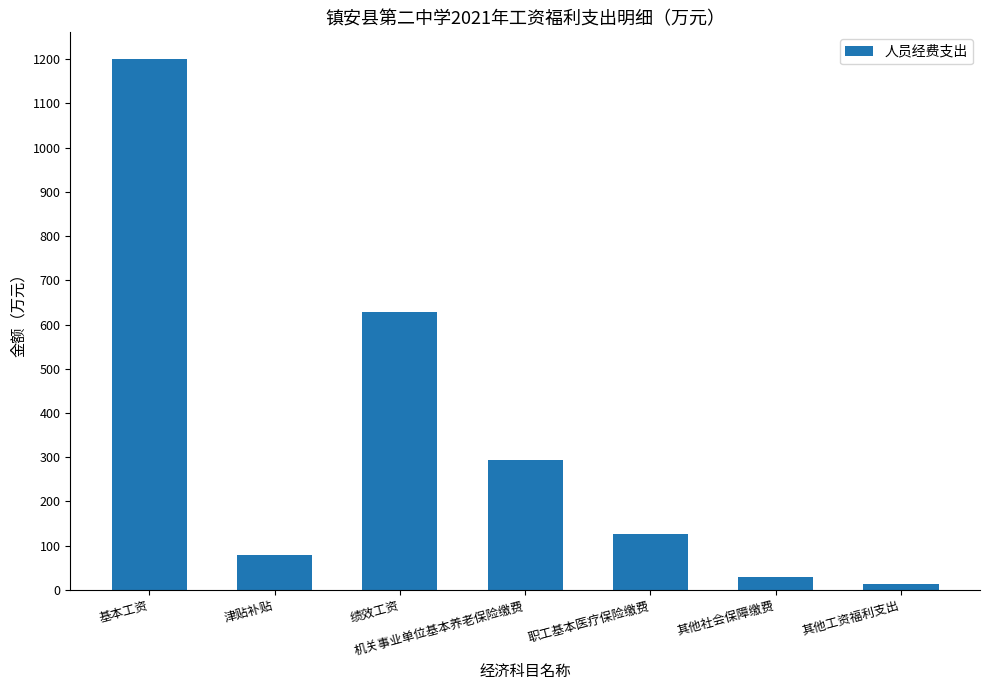

Is it true that the value at 绩效工资 is 384.3?

False